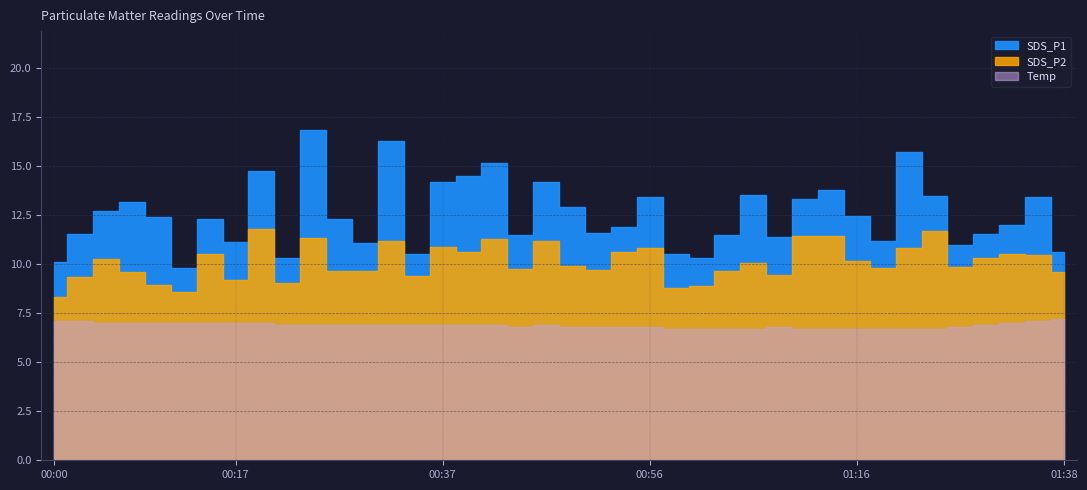

What position from the right is 2023/05/08 01:06:36?

13